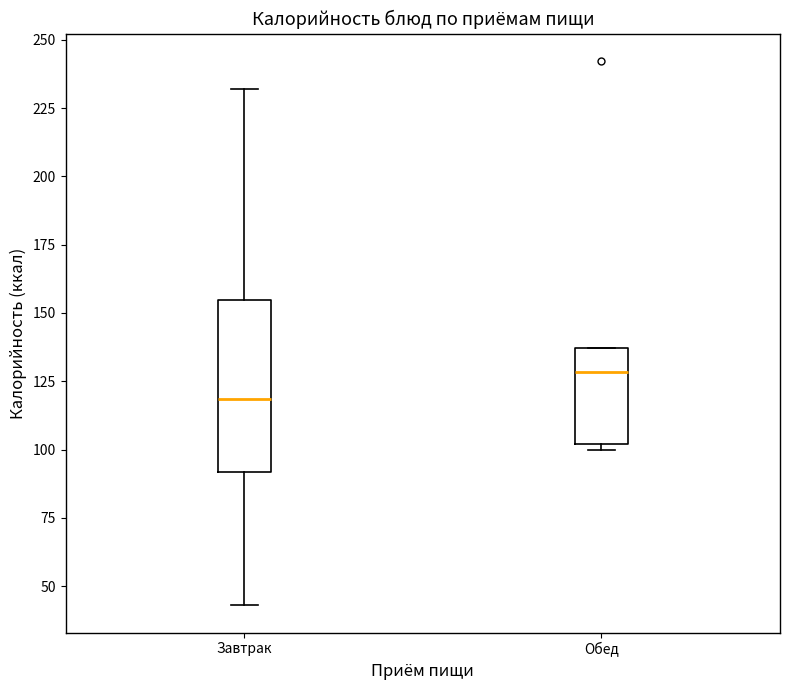

Which box is the tallest, from its lower edge to its upper edge?

Завтрак